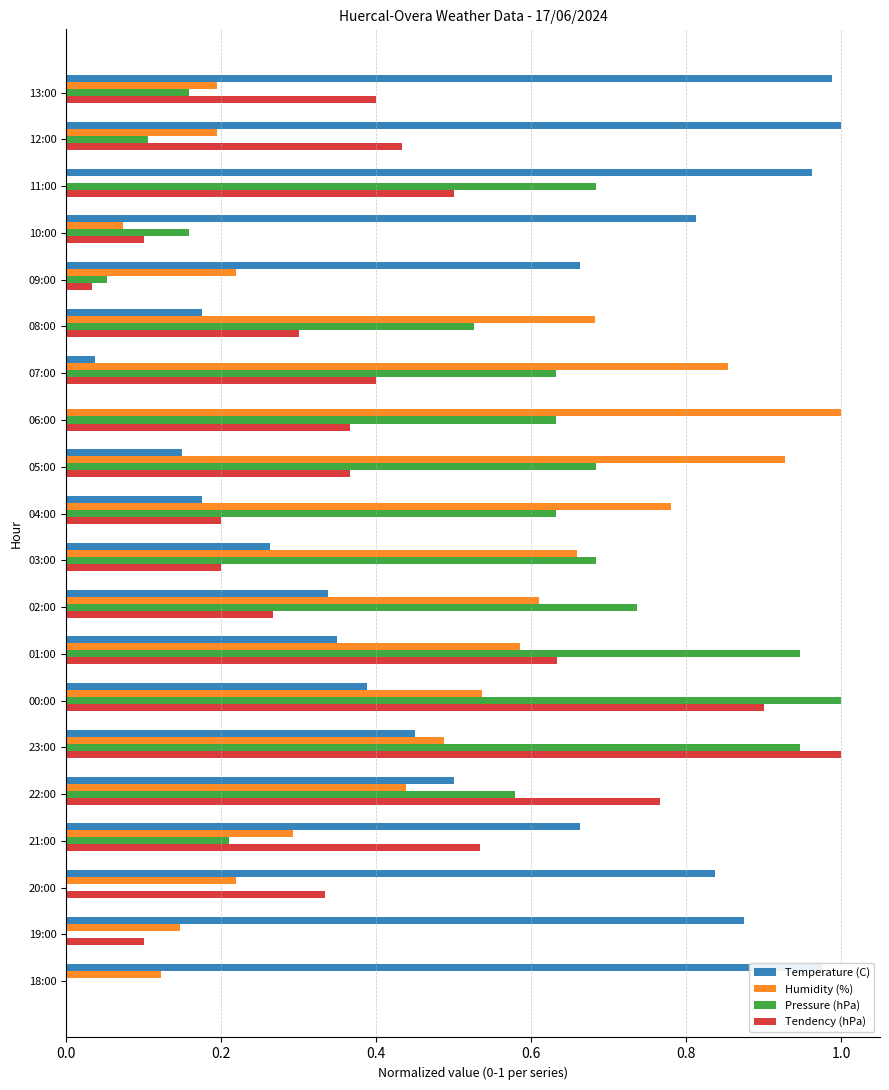

Is it true that Pressure (hPa) equals 0.9 at 23:00?

True